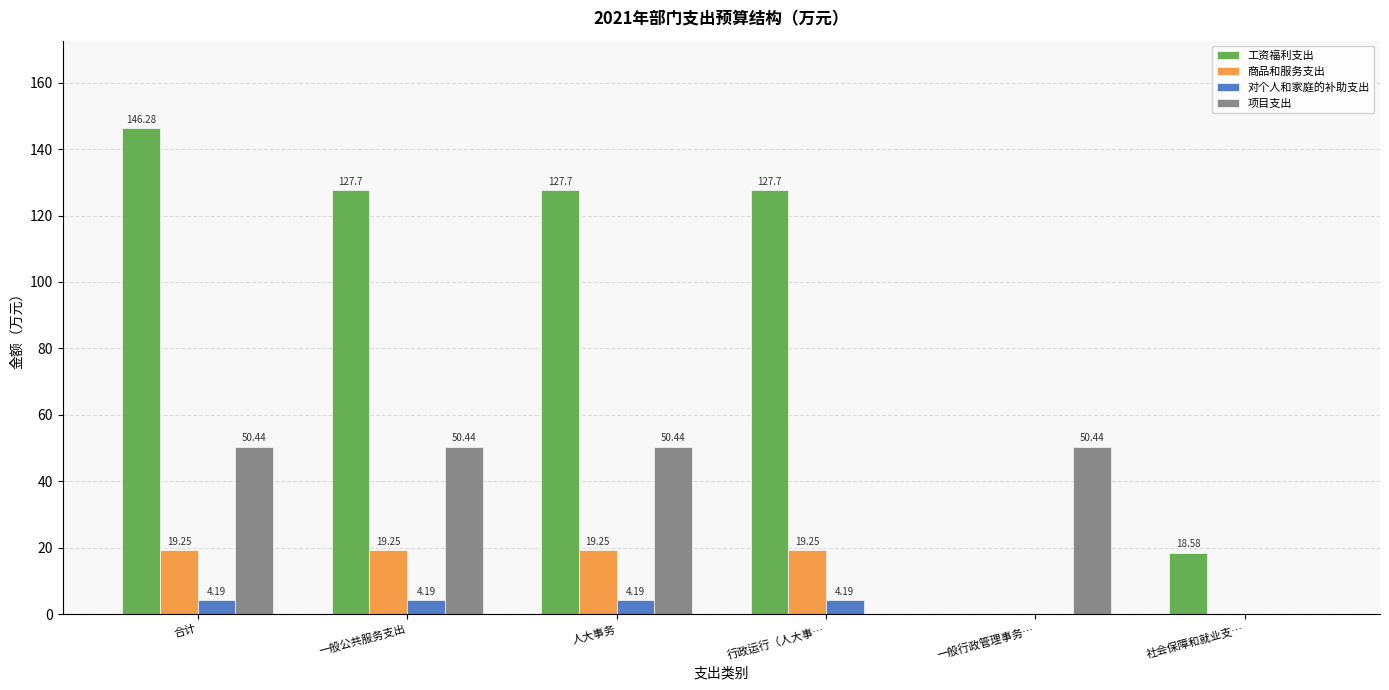

At which category is the sum across all series the highest?

合计